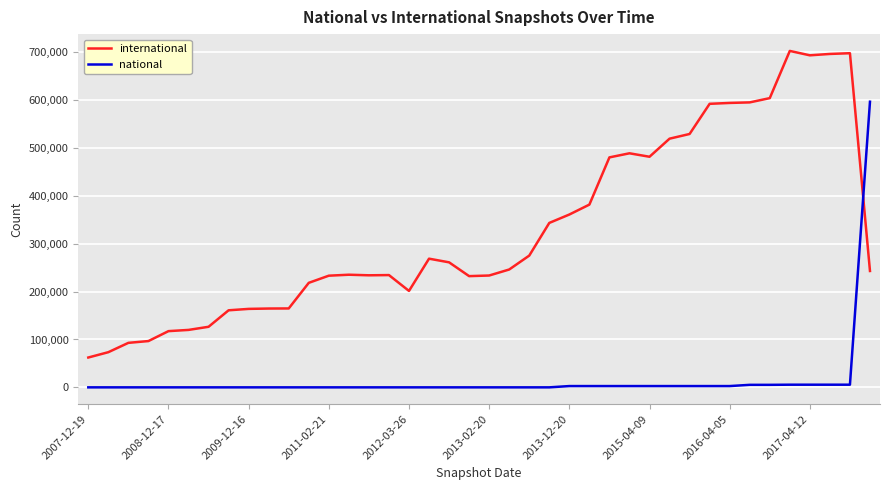

Which series has the largest total across all categories?

international